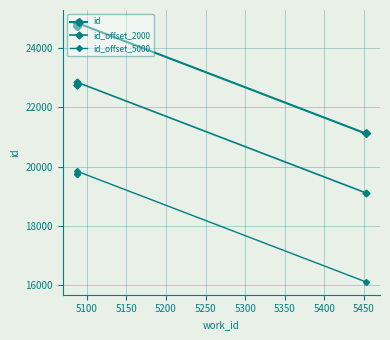

The value of id_offset_2000 at 5150 is 33835. True or false?

False